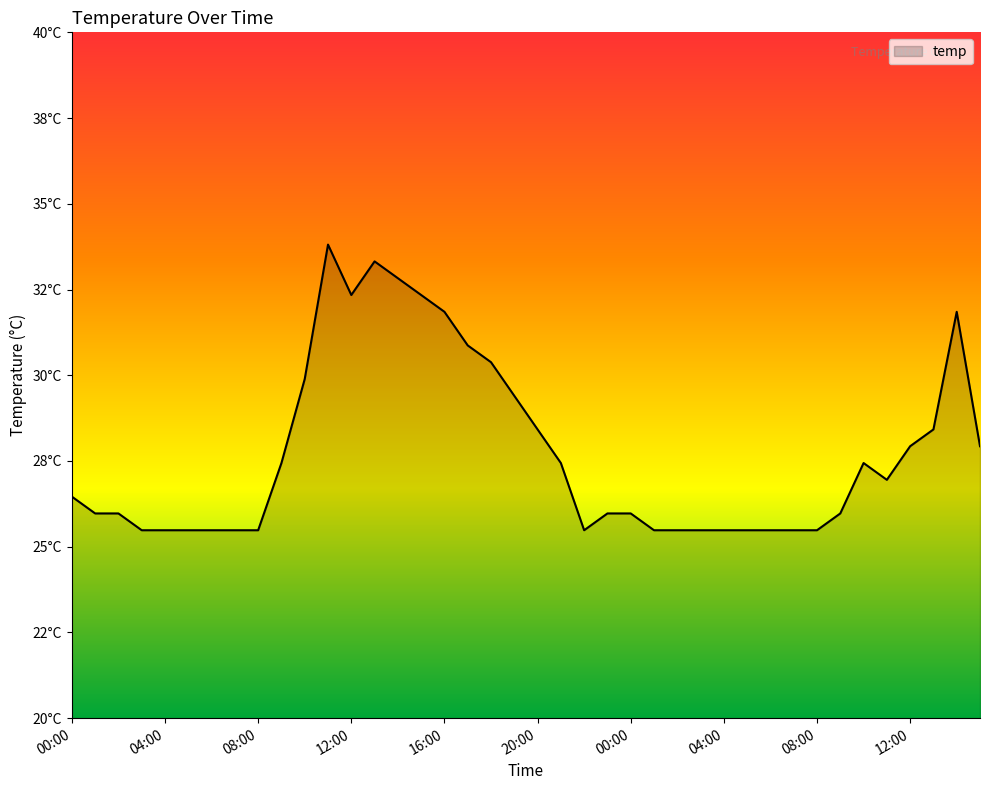

Does the chart have visible grid lines?

No